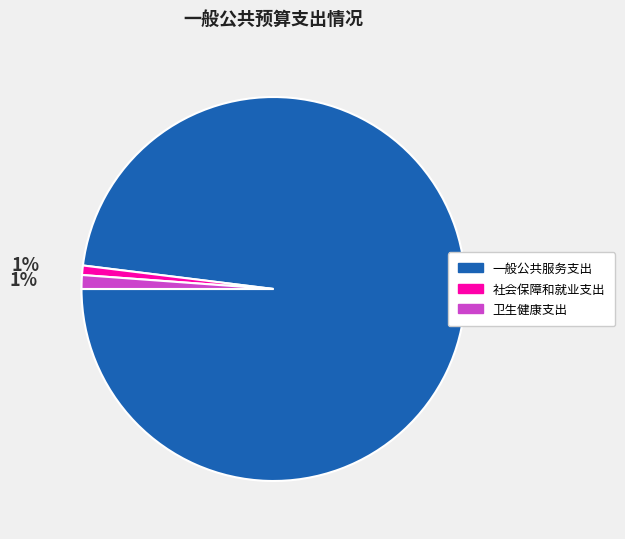

How many slices are in this pie chart?

3